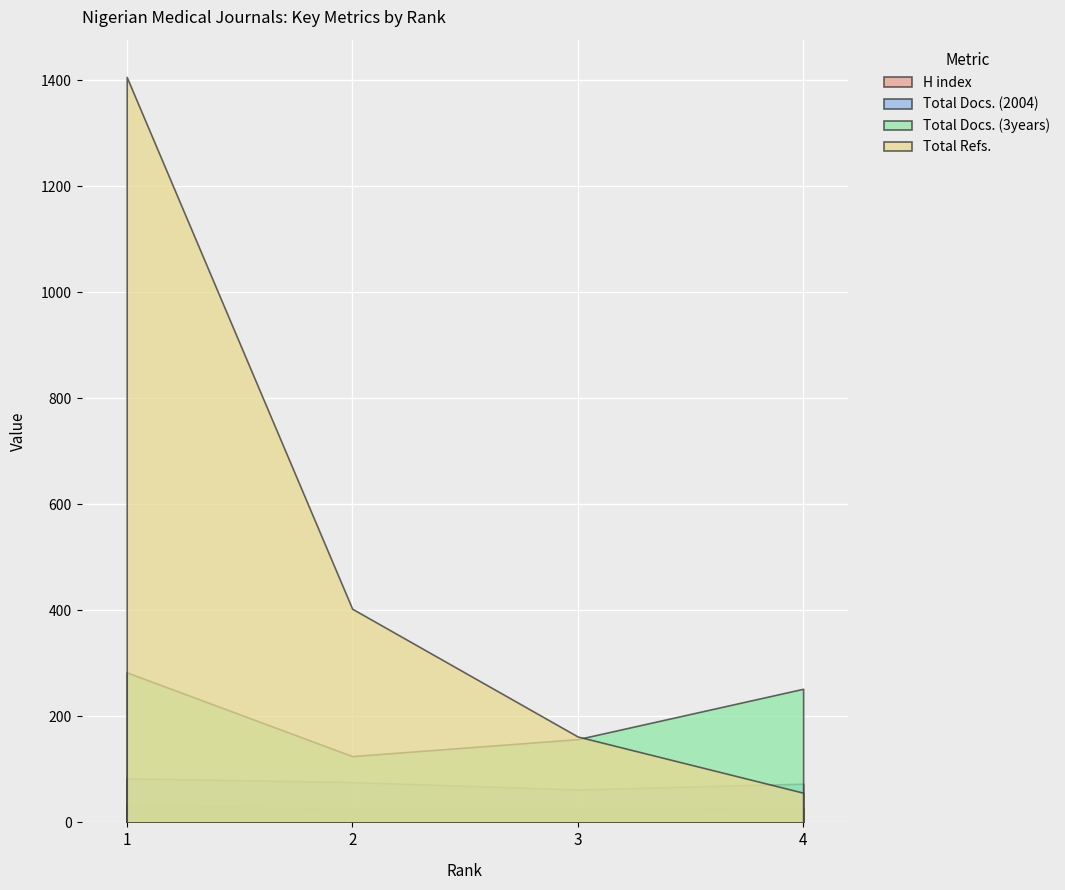

The H index series shows 25 at 2. True or false?

True